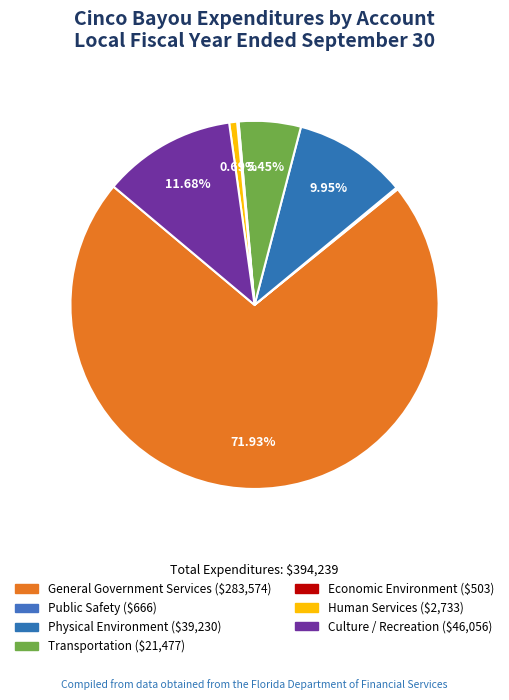

How many slices are in this pie chart?

7